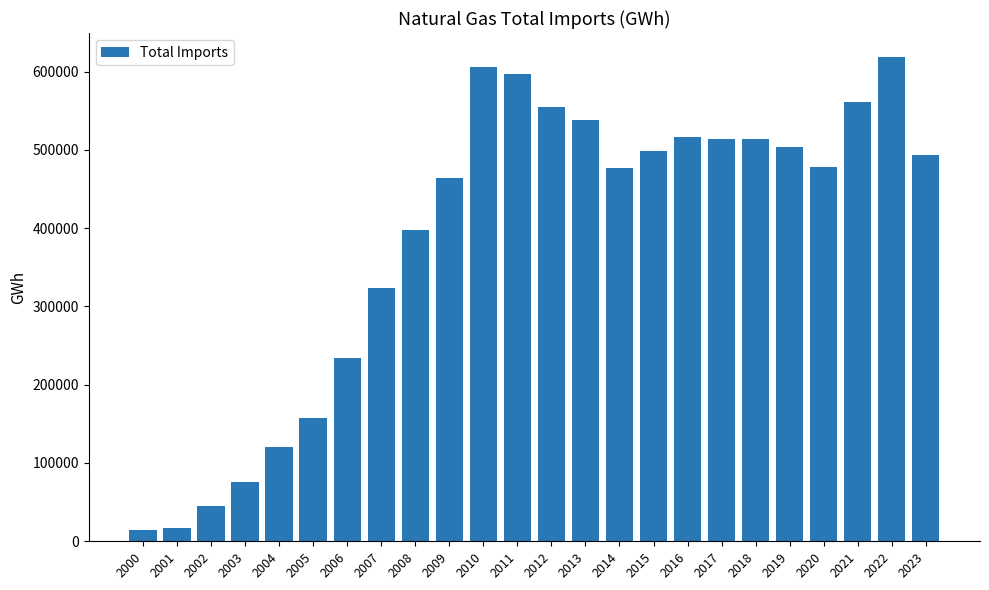

What is the smallest value displayed?

14234.0